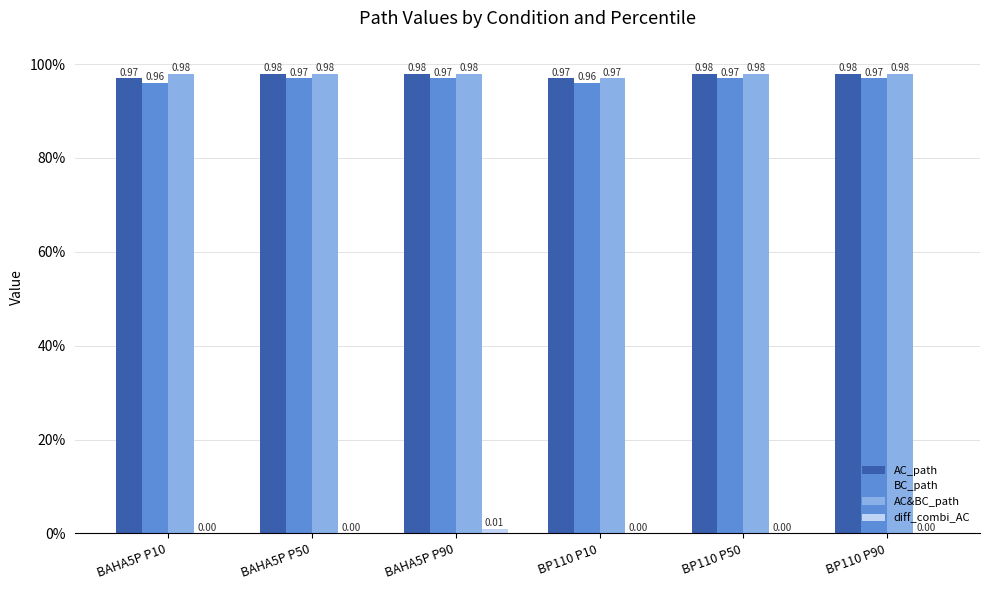

Reading right to left, extract all data points from this chart.

AC_path: 1.0	1.0	1.0	1.0	1.0	1.0
BC_path: 1.0	1.0	1.0	1.0	1.0	1.0
AC&BC_path: 1.0	1.0	1.0	1.0	1.0	1.0
diff_combi_AC: 0.0	0.0	0.0	0.0	0.0	0.0